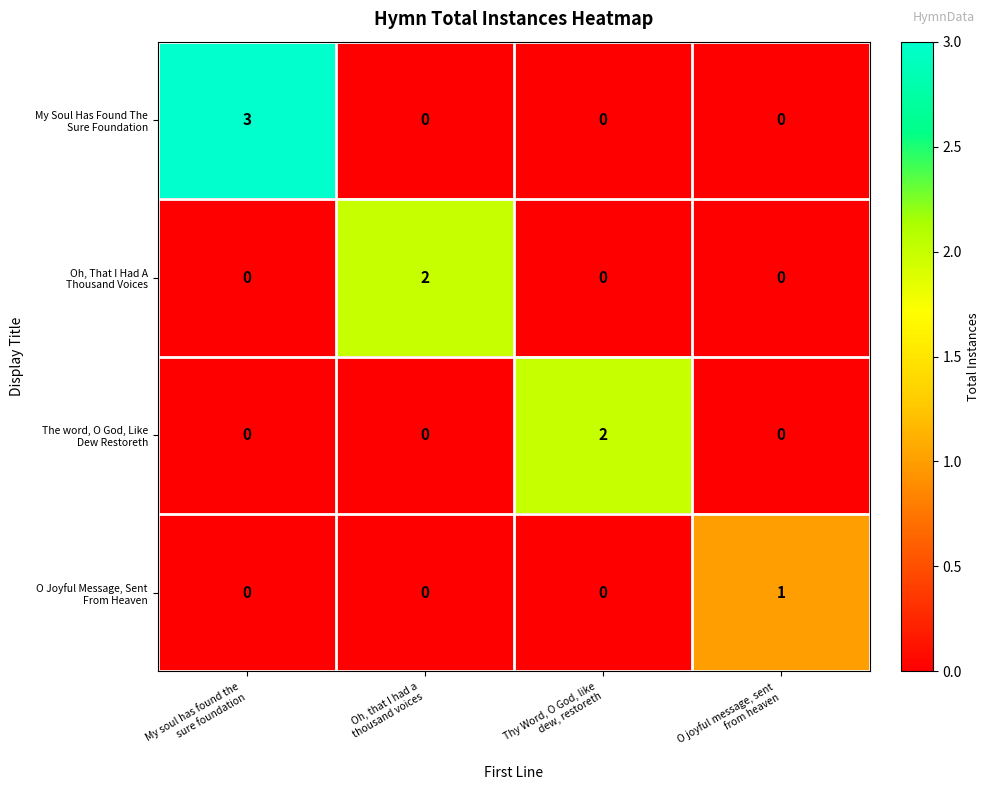

What is the maximum value shown in the chart?

3